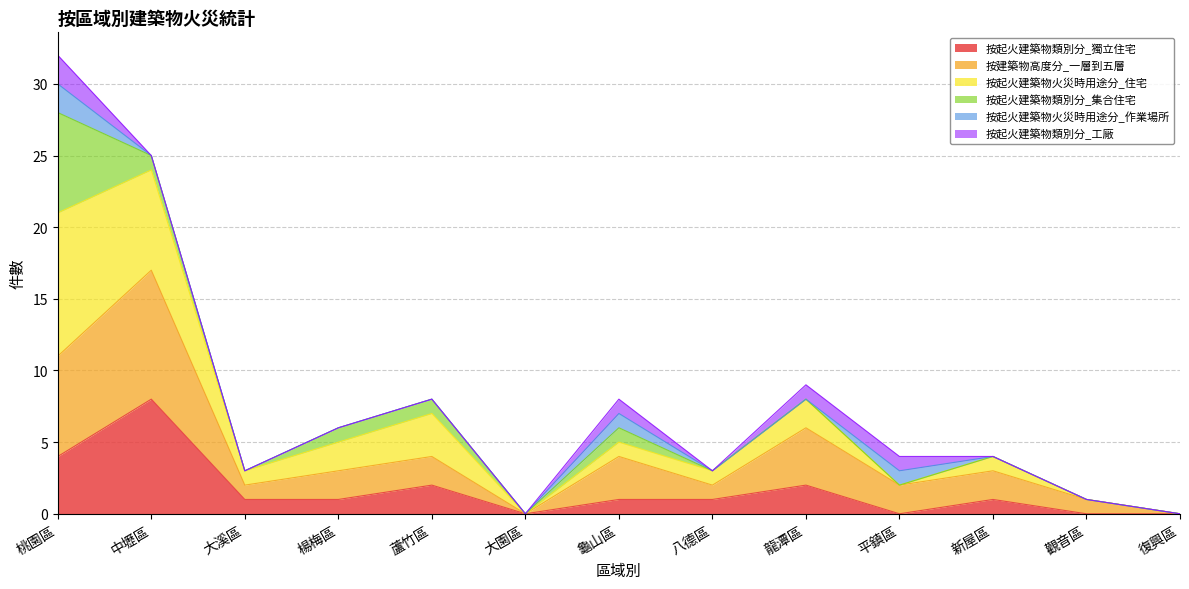

At which category is the sum across all series the highest?

桃園區